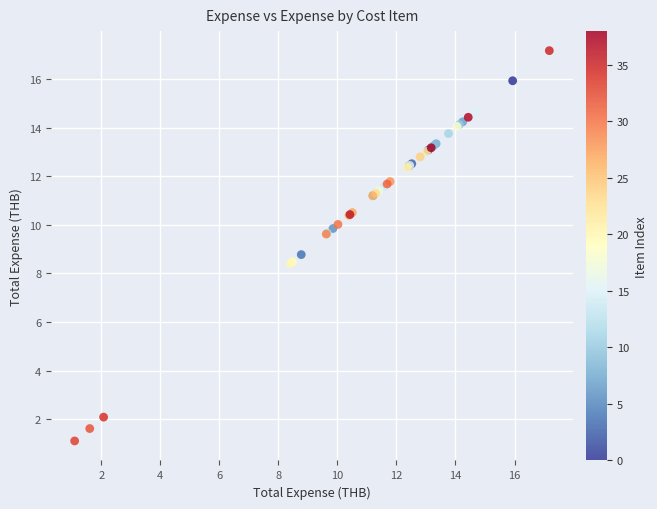

What Y value in the scatter plot is closest to 9?

8.8